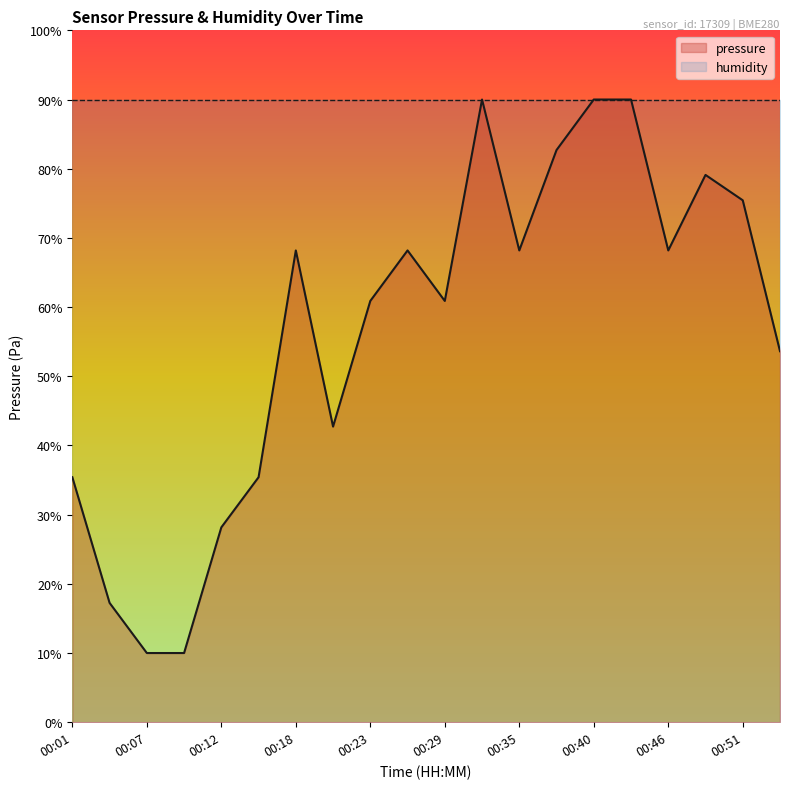

What is the approximate value at 00:35?

68.2